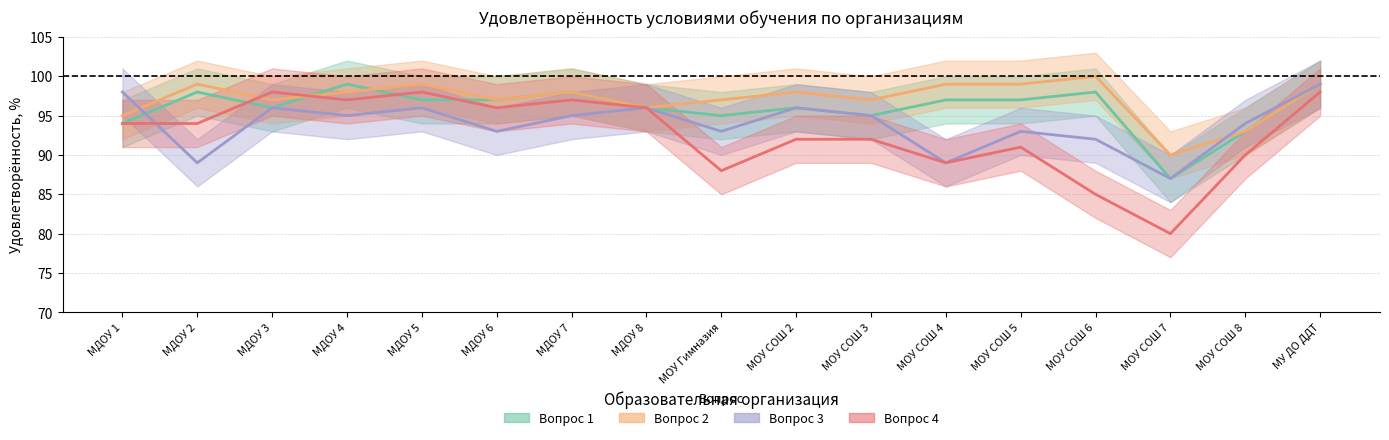

At which label does Вопрос 2 (центр) reach its minimum?

МОУ СОШ 7